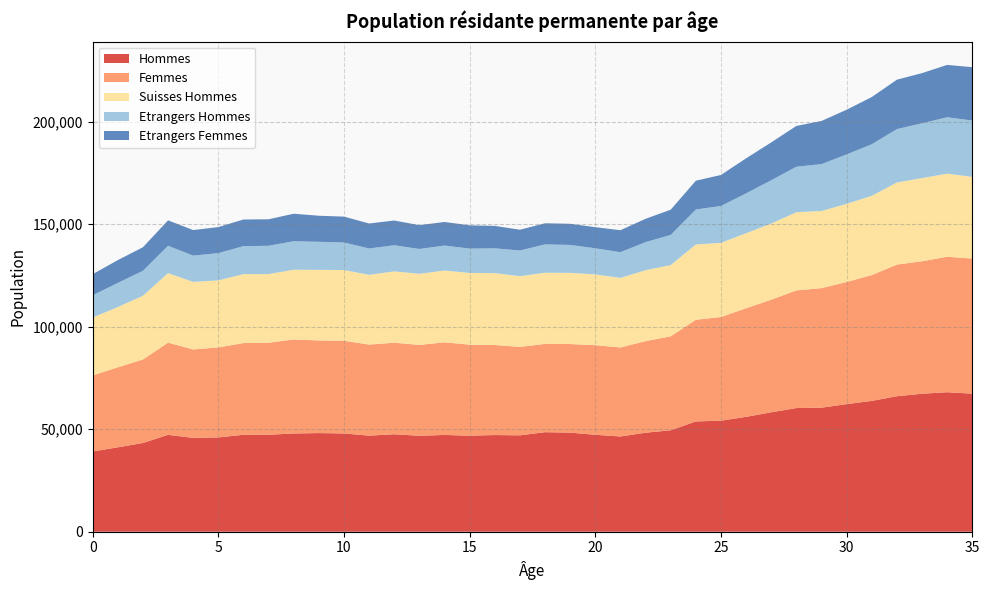

Reading left to right, list all the values displayed in this chart.

Hommes: 39136	41177	43286	47268	45780	46007	47290	47313	47931	48129	47939	46884	47544	46812	47216	46859	47166	47031	48564	48353	47288	46469	48306	49482	53809	54176	56041	58266	60338	60503	62250	63834	66097	67333	68055	67342
Femmes: 37110	39036	40736	44968	43154	43905	44752	44890	45876	45192	45228	44425	44679	44322	45191	44414	43936	43134	43084	43217	43718	43435	44686	45841	49597	50589	52998	54948	57397	58343	59588	61386	64236	64627	66098	65931
Suisses Hommes: 28258	29402	31084	33946	32951	32734	33627	33506	34024	34435	34510	34024	34801	34715	35029	34980	35066	34512	34714	34726	34514	33937	34589	34777	36737	36180	36594	37156	38147	37636	38119	38671	40059	40574	40536	39850
Etrangers Hommes: 10878	11775	12202	13322	12829	13273	13663	13807	13907	13694	13429	12860	12743	12097	12187	11879	12100	12519	13850	13627	12774	12532	13717	14705	17072	17996	19447	21110	22191	22867	24131	25163	26038	26759	27519	27492
Etrangers Femmes: 10265	11112	11483	12400	12463	12709	12985	12923	13409	12715	12625	12193	12059	11620	11492	11354	10945	10143	10273	10307	10292	10725	11364	12311	14035	15123	17104	18460	19903	21056	21800	23020	24118	24456	25540	26036